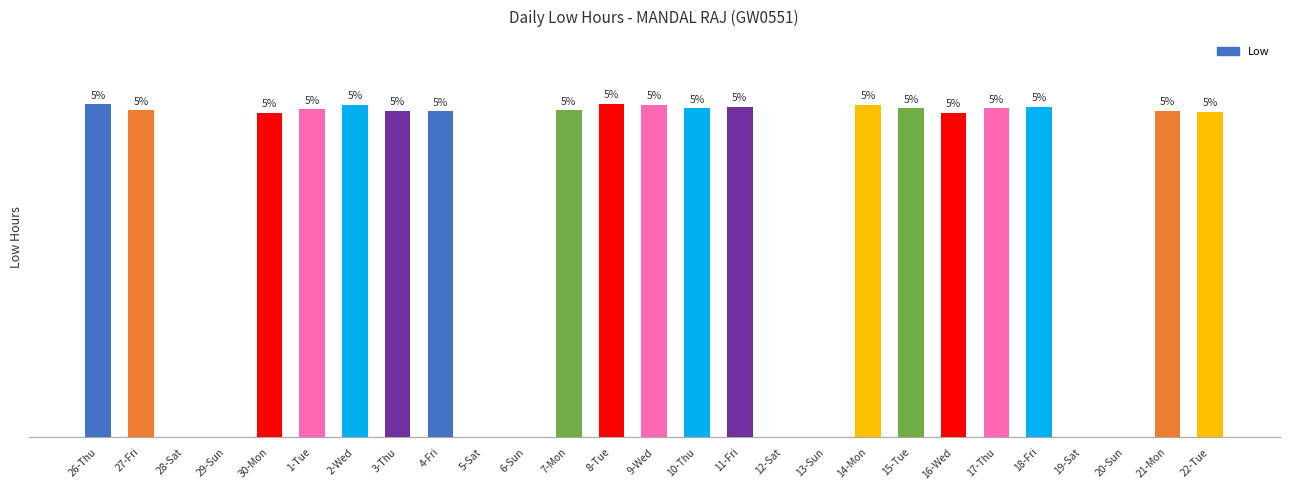

Reading left to right, what are all the values shown in this chart?

26-Thu=14.8	27-Fri=14.5	28-Sat=0.0	29-Sun=0.0	30-Mon=14.4	1-Tue=14.5	2-Wed=14.7	3-Thu=14.5	4-Fri=14.4	5-Sat=0.0	6-Sun=0.0	7-Mon=14.5	8-Tue=14.8	9-Wed=14.7	10-Thu=14.6	11-Fri=14.7	12-Sat=0.0	13-Sun=0.0	14-Mon=14.7	15-Tue=14.6	16-Wed=14.4	17-Thu=14.6	18-Fri=14.6	19-Sat=0.0	20-Sun=0.0	21-Mon=14.5	22-Tue=14.4